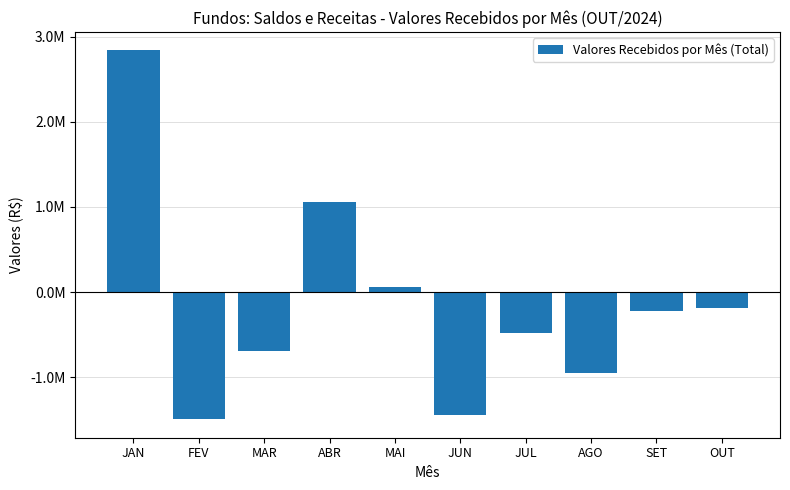

Does the chart contain any negative values?

Yes